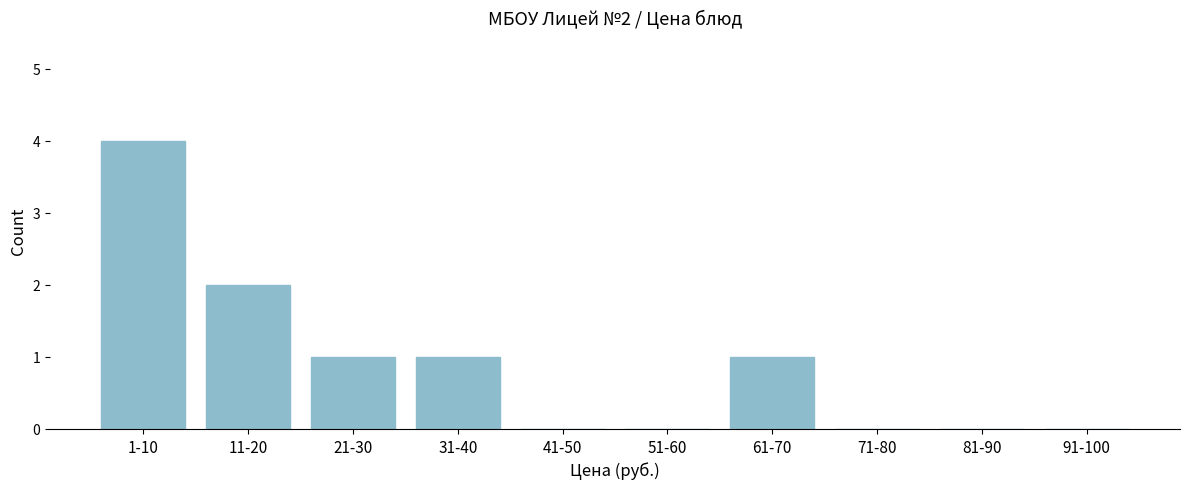

Reading left to right, what are all the values shown in this chart?

1-10=4	11-20=2	21-30=1	31-40=1	41-50=0	51-60=0	61-70=1	71-80=0	81-90=0	91-100=0